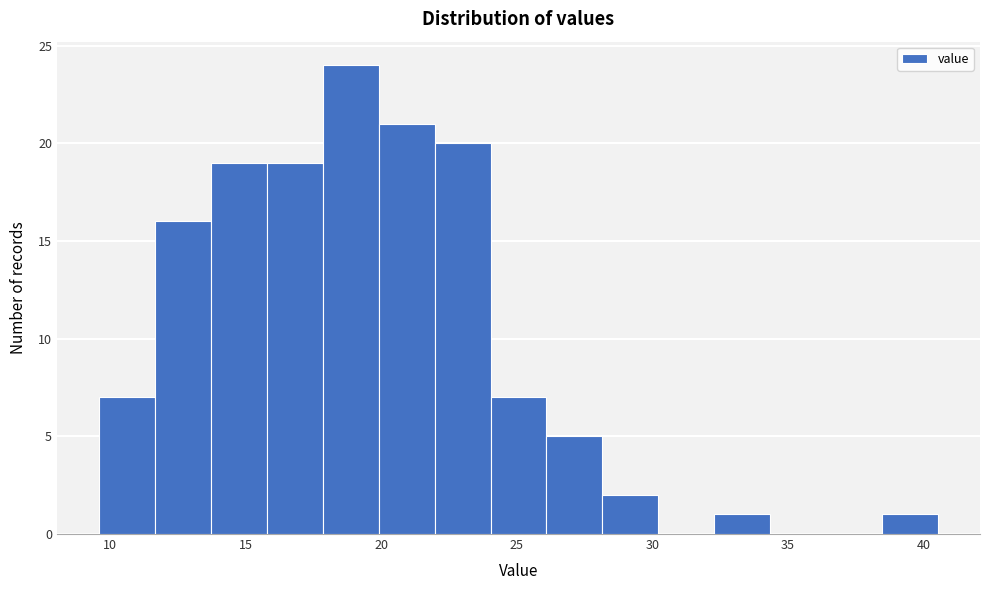

Which range on the x-axis has the tallest bar?

18.0 to 20.0